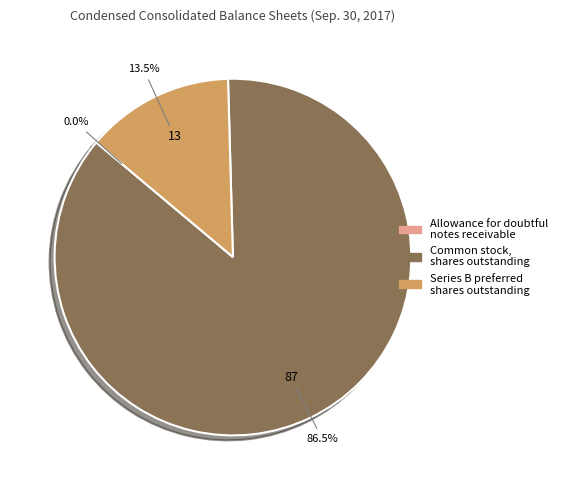

Does any single category account for the majority?

Yes